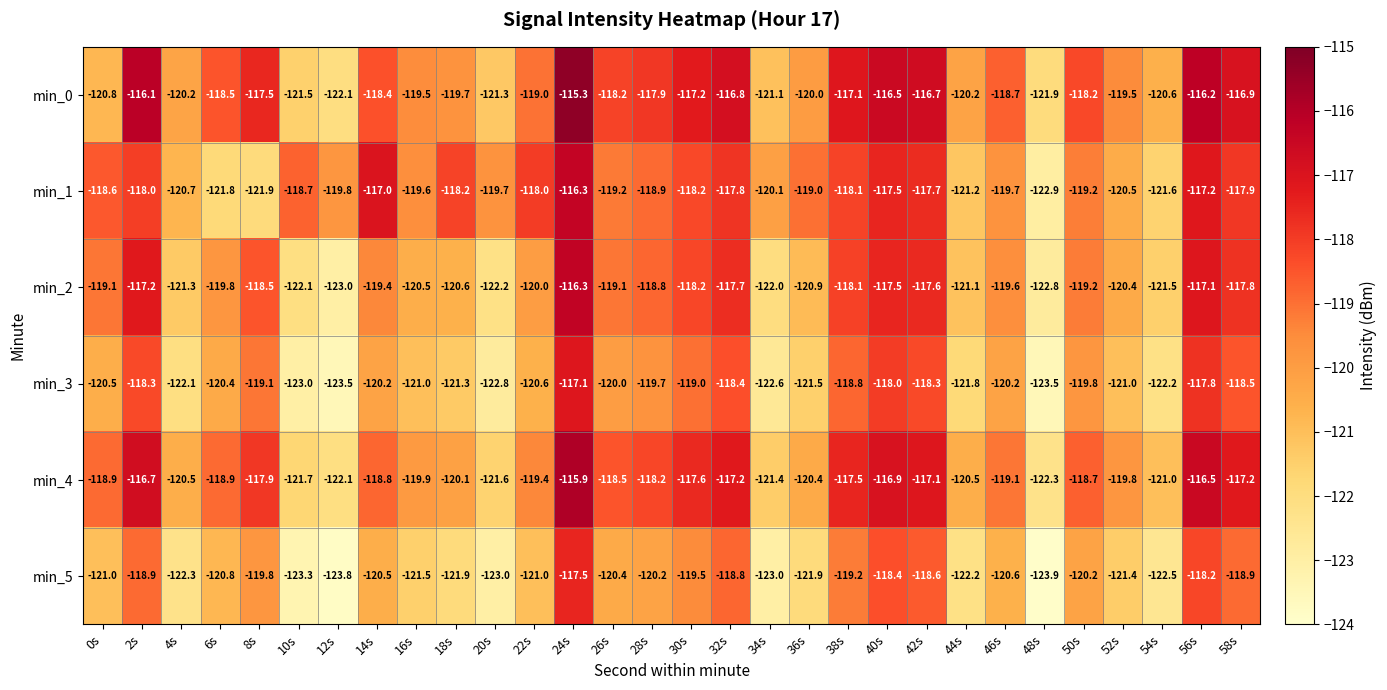

At 32s, list the series in order from largest to smallest.

min_0, min_4, min_2, min_1, min_3, min_5